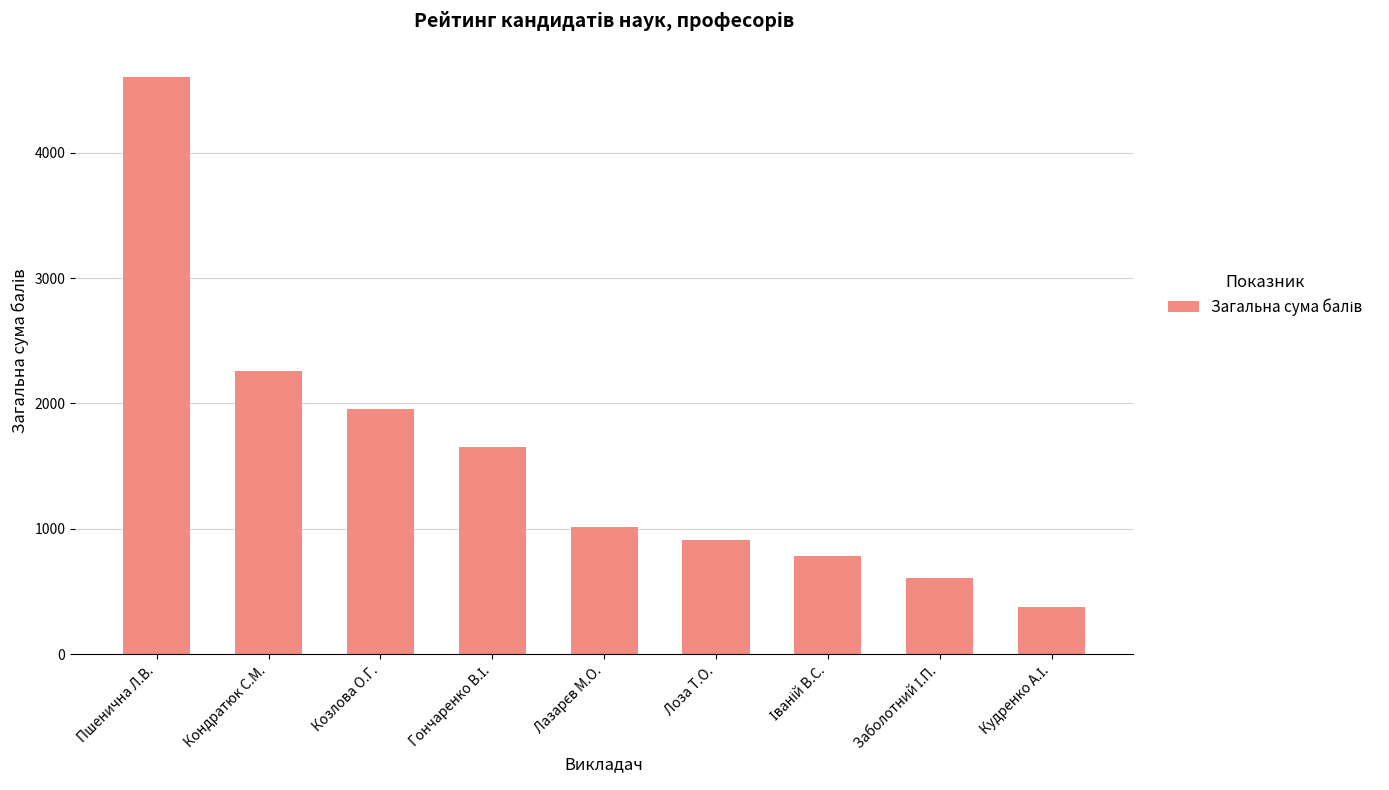

What is the smallest value displayed?

380.0